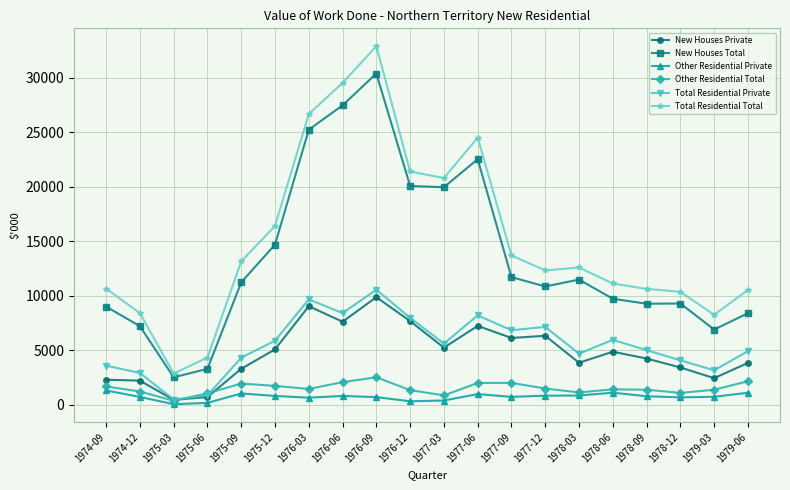

List the series in order of their peak value, highest first.

Total Residential Total, New Houses Total, Total Residential Private, New Houses Private, Other Residential Total, Other Residential Private